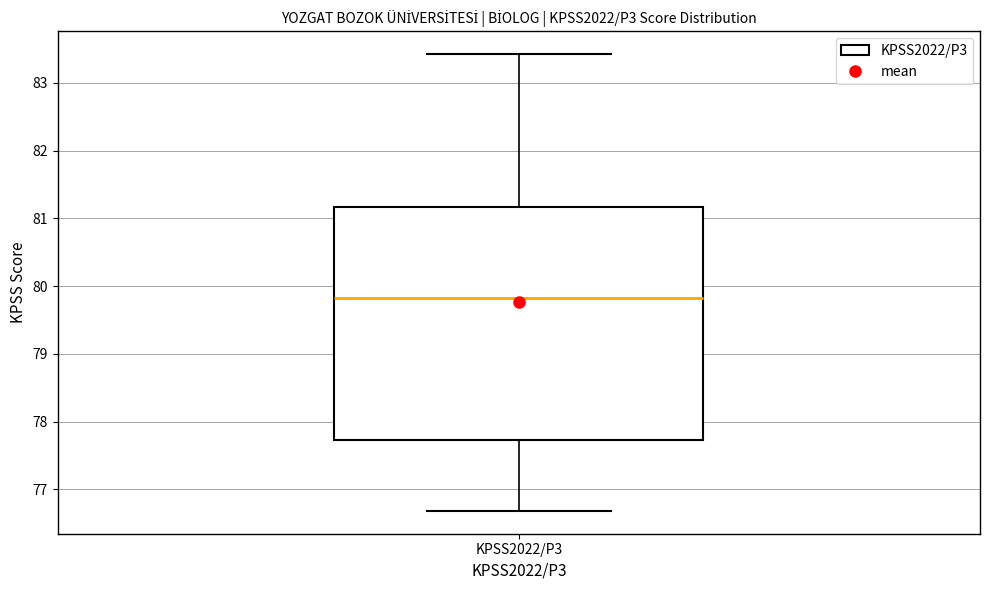

Transcribe this box plot: give where the median line is, the range the box spans, and where the two whiskers end, as read against the y-axis. The values are not printed on the chart, so give them approximately, as read against the axis.

median 79.8, box 77.7 to 81.2, whiskers 76.7 to 83.4